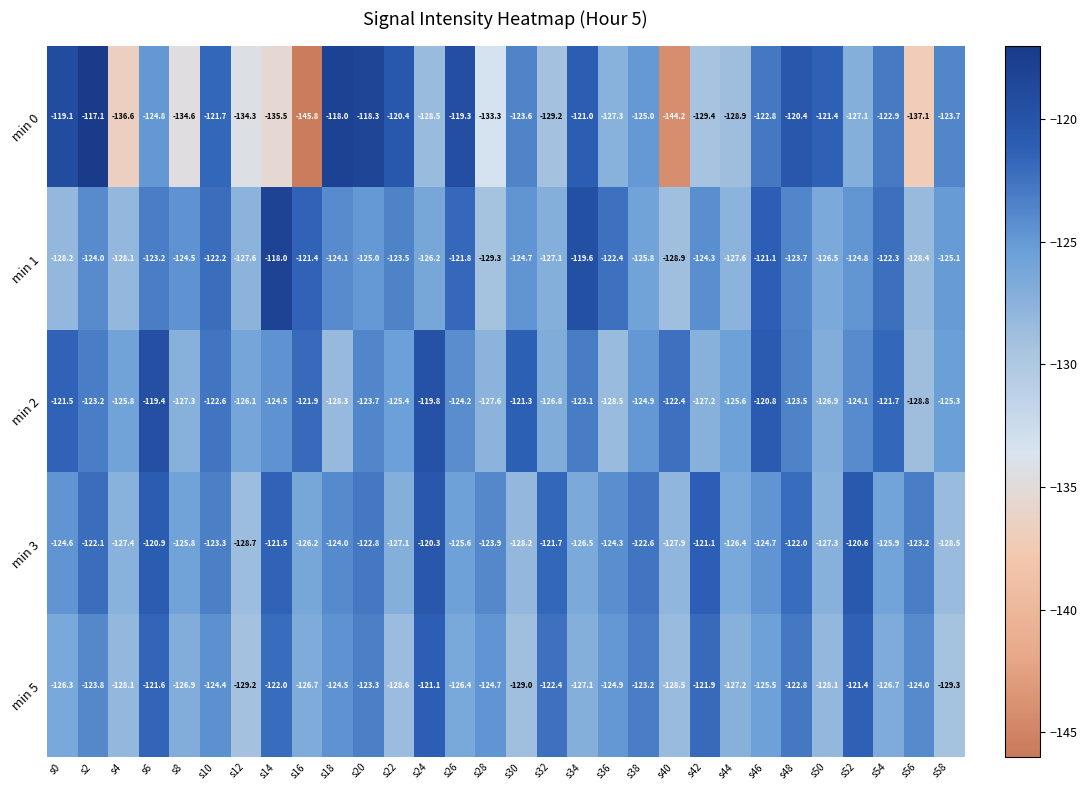

At which category is the sum across all series the highest?

s6